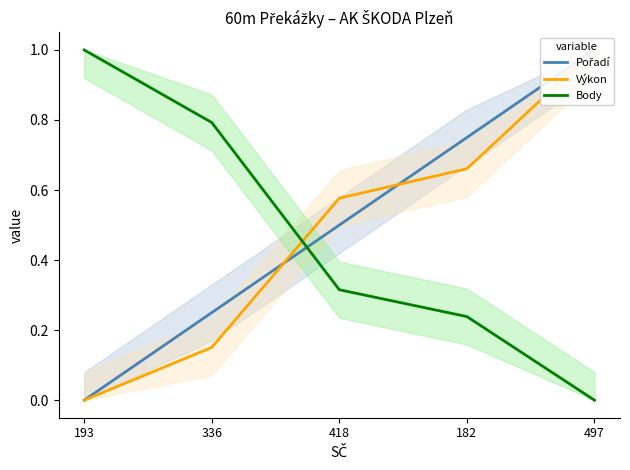

True or false: Body has more than 1 points higher than both neighbors.

False